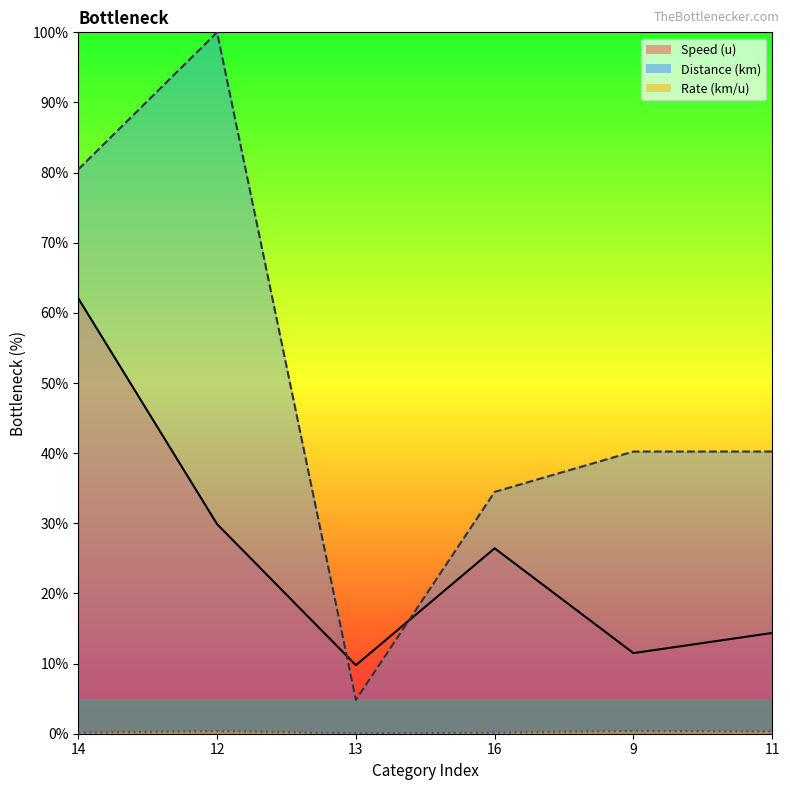

True or false: Rate (km/u) and Distance (km) cross at least once.

False